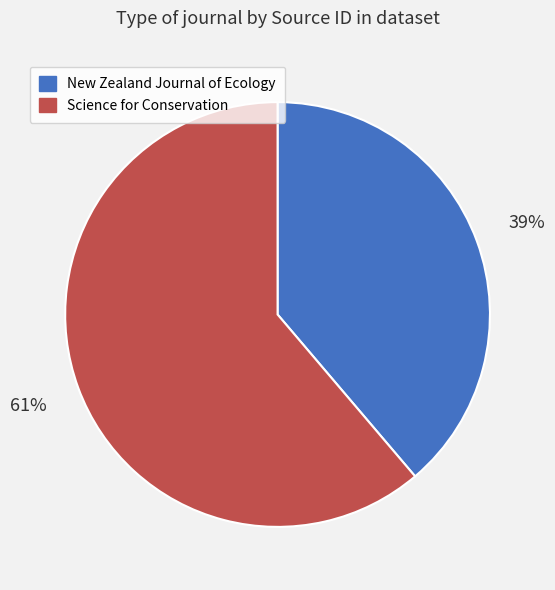

How many segments does this pie chart have?

2